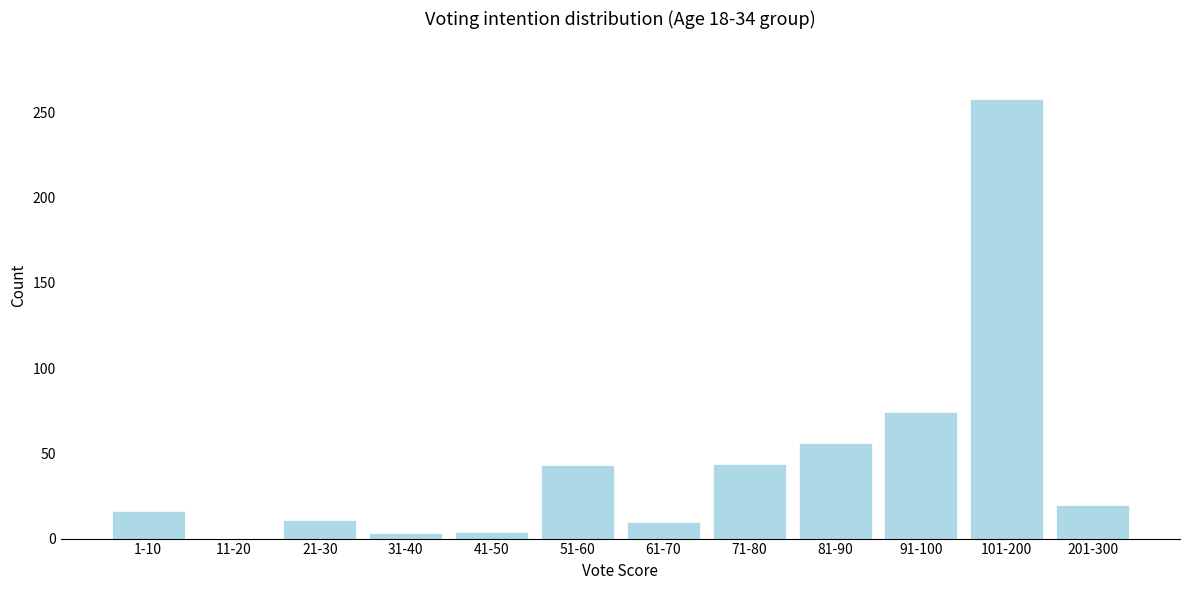

What is the sum of the values at 201-300 and 61-70?

30